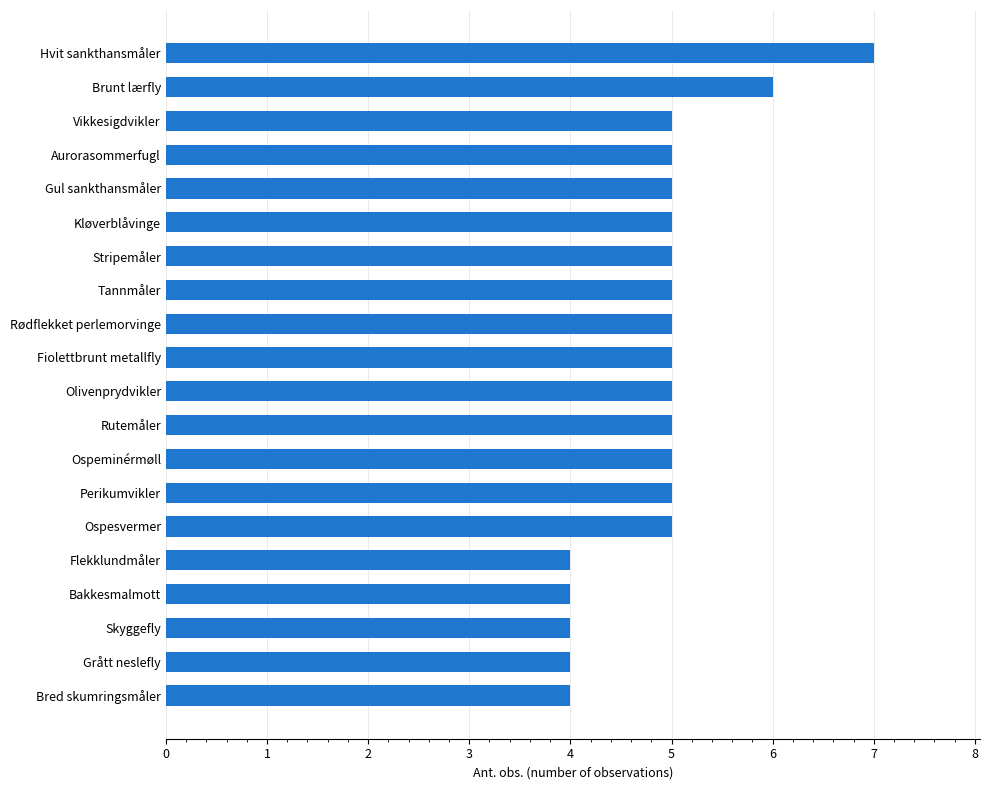

How many series are shown in this chart?

1